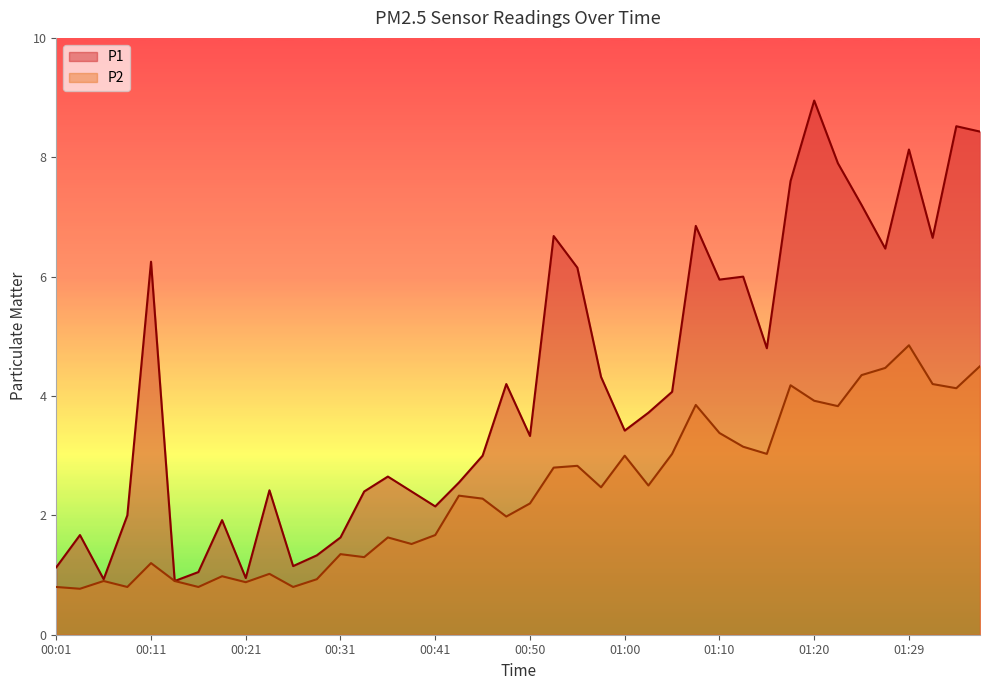

Where is the first local minimum for P2?

00:04